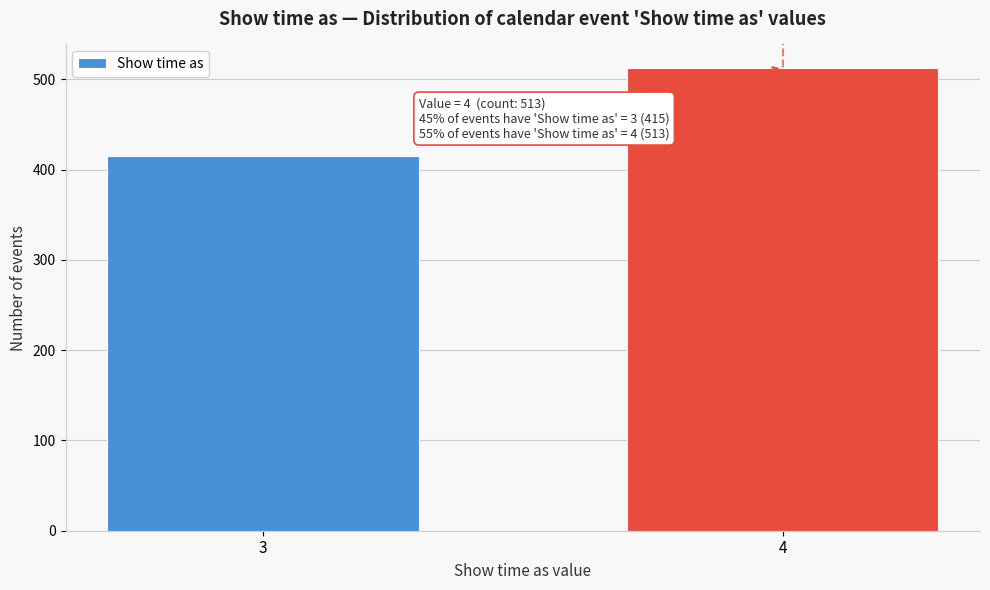

Reading left to right, transcribe all the data shown in this chart.

415	513